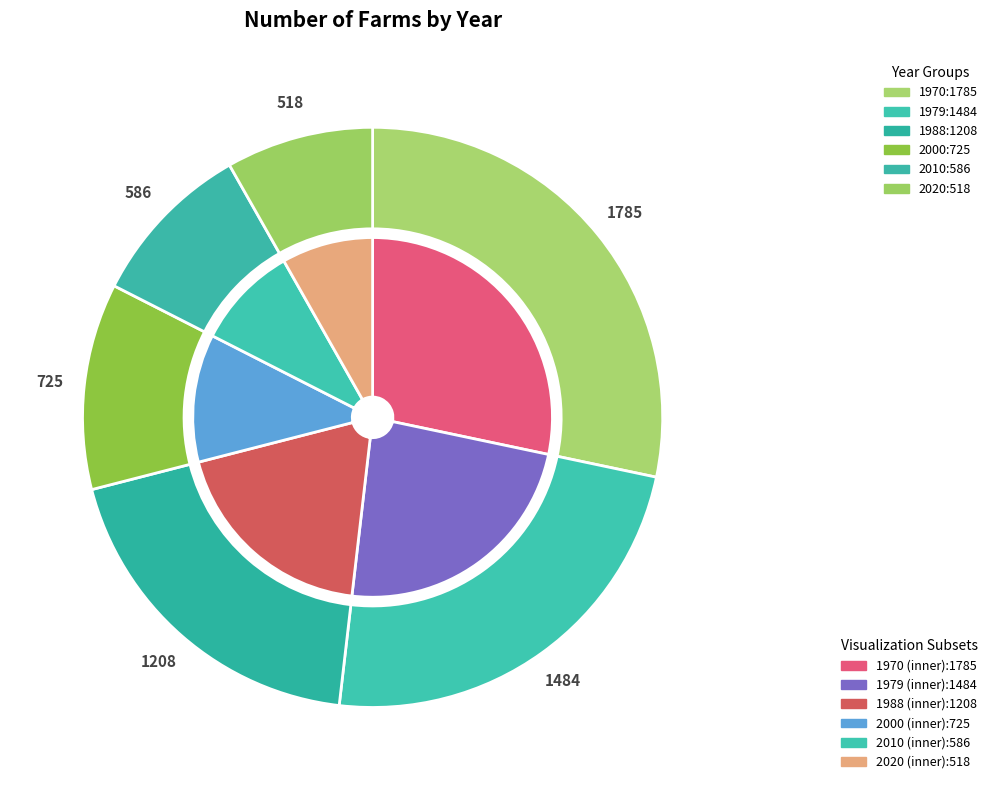

Which slice is the smallest?

2020